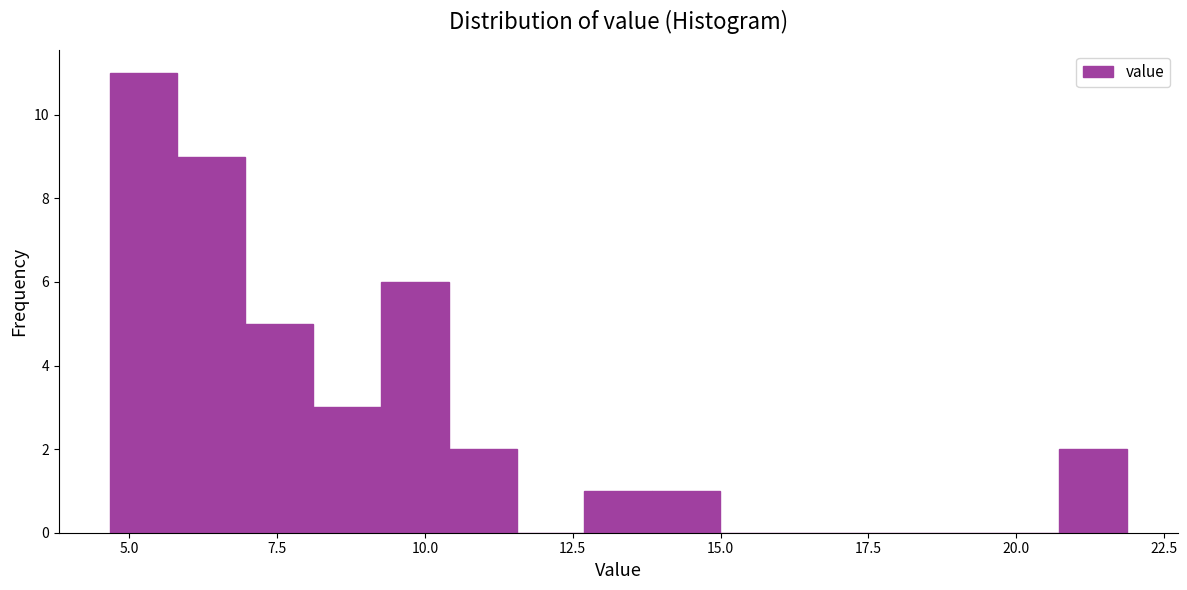

Around what value on the x-axis is the tallest bar? Give the approximate position of its centre, as read against the axis.

5.0